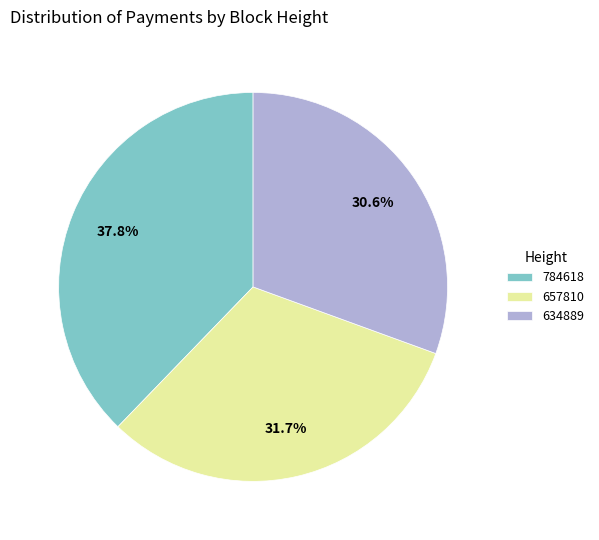

Between 784618 and 657810, which is larger?

784618